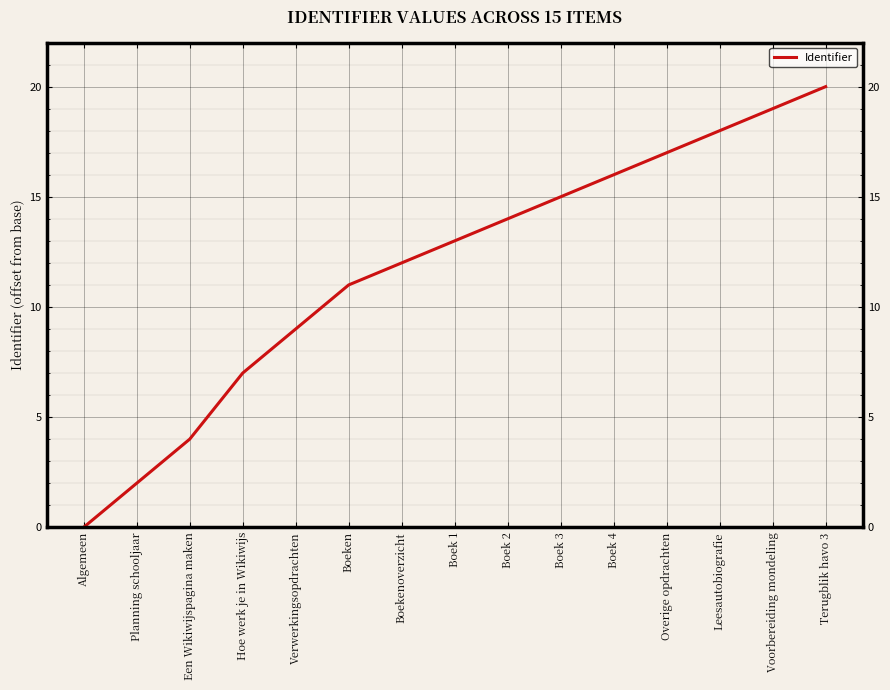

Is it true that the value at Boek 2 is 14?

True